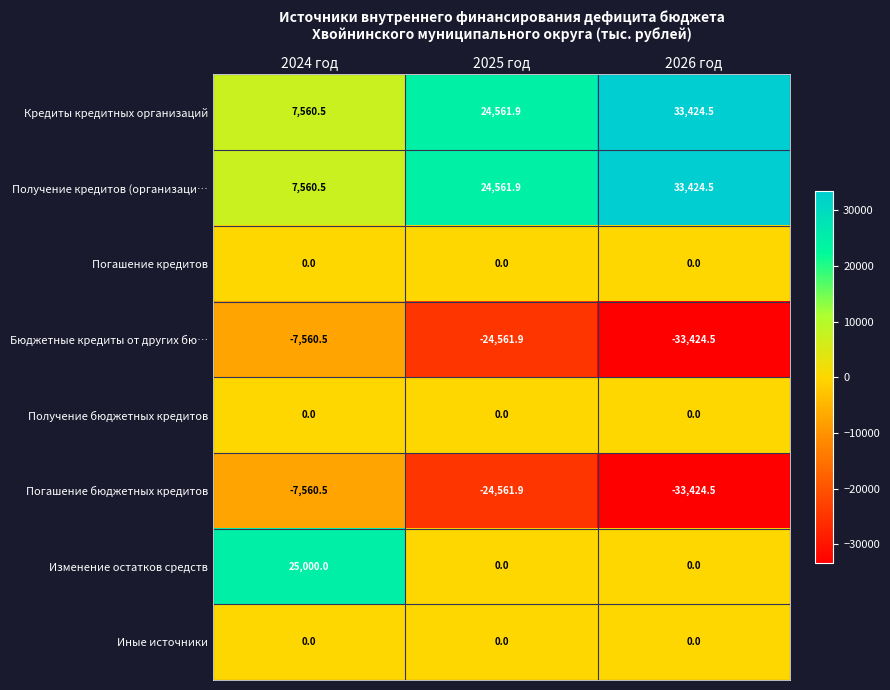

The value of Изменение остатков средств at 2025 год is -8280.6. True or false?

False